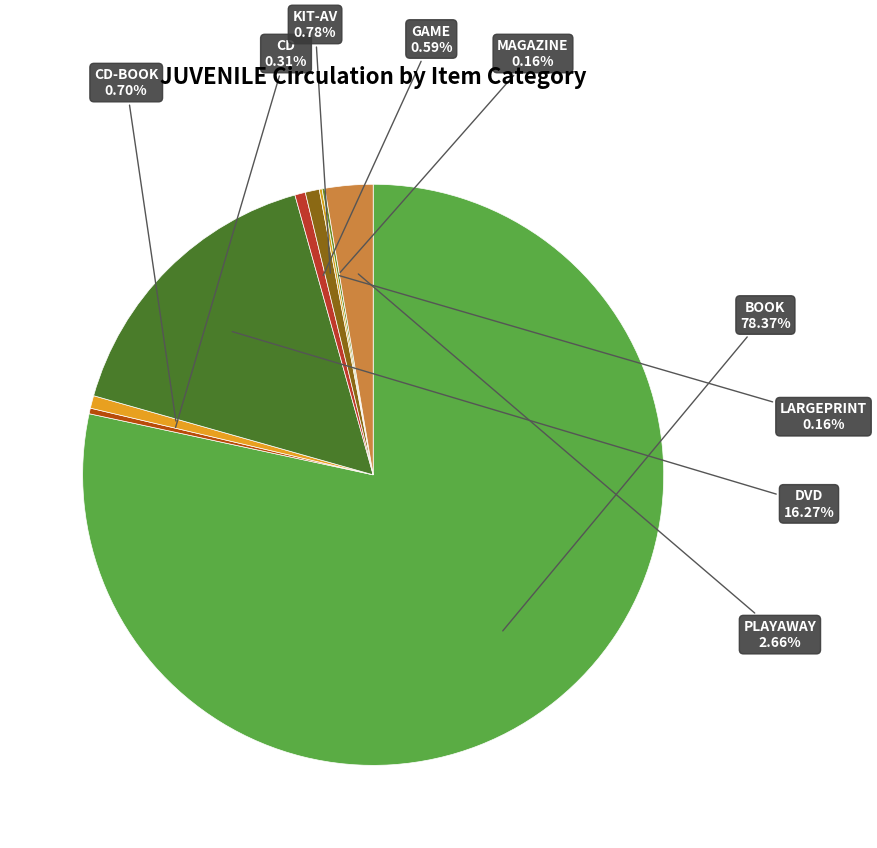

To the nearest percent, what percentage of the pie is BOOK?

78%